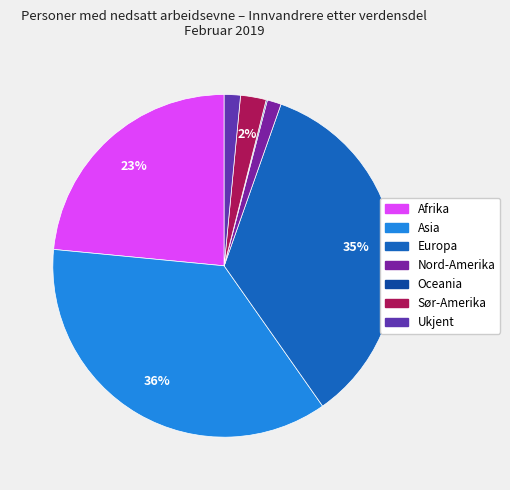

Is there a majority slice in this chart?

No